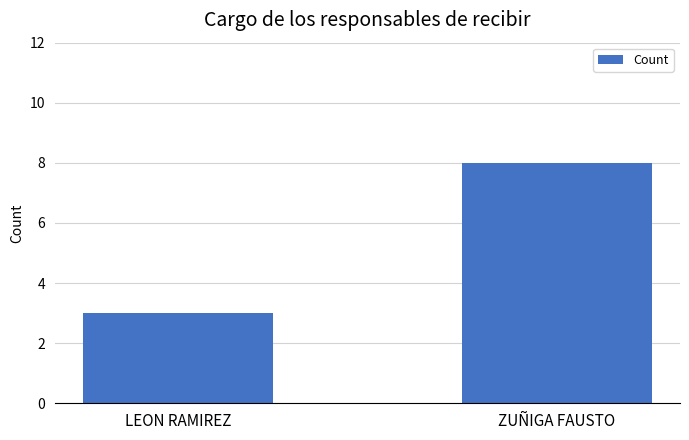

What is the change in value from LEON RAMIREZ to ZUÑIGA FAUSTO?

+5